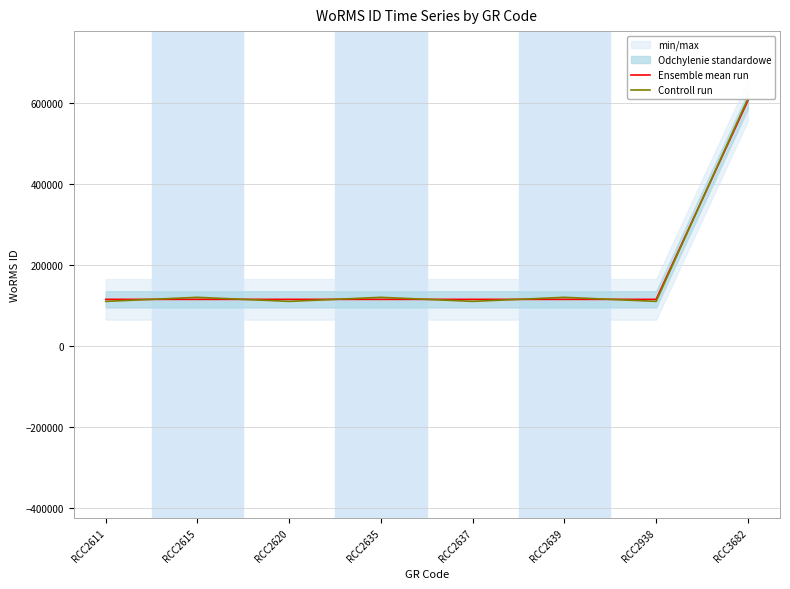

Which category has the lowest value in the Controll run series?

RCC2611